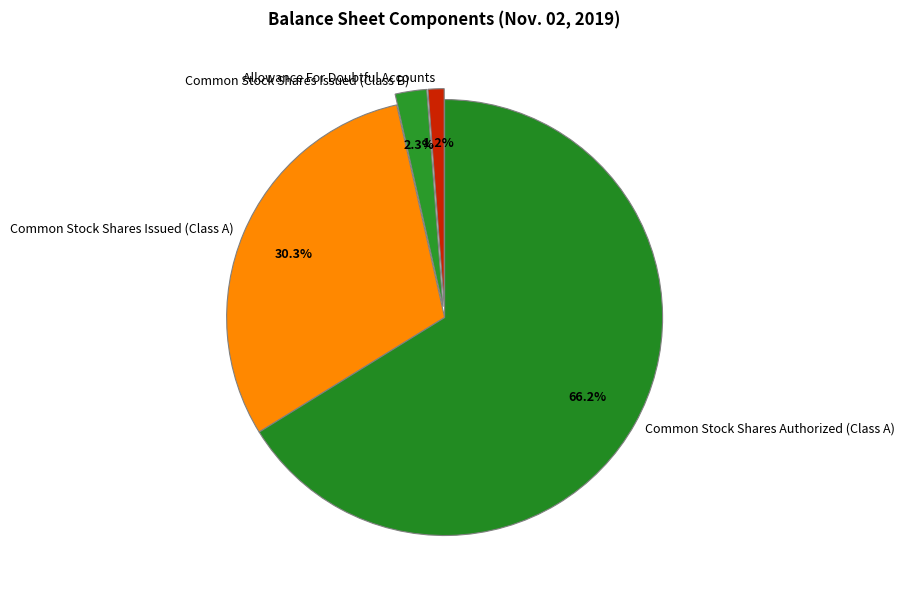

What is the total percentage of Common Stock Shares Issued (Class B) and Common Stock Shares Authorized (Class A)?

68.5%